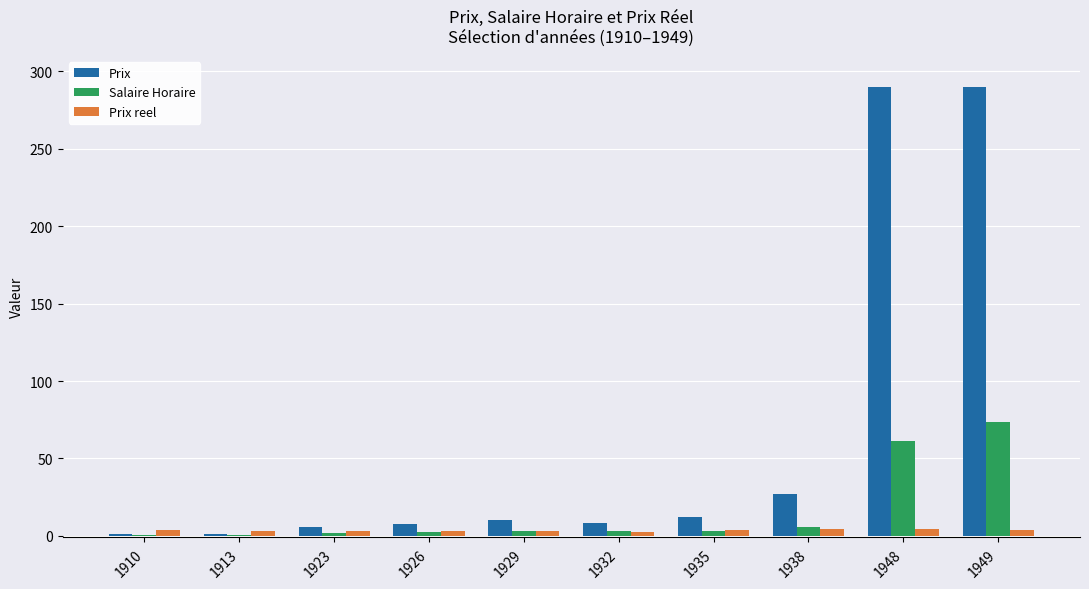

Is it true that Prix equals 16.6 at 1938?

False